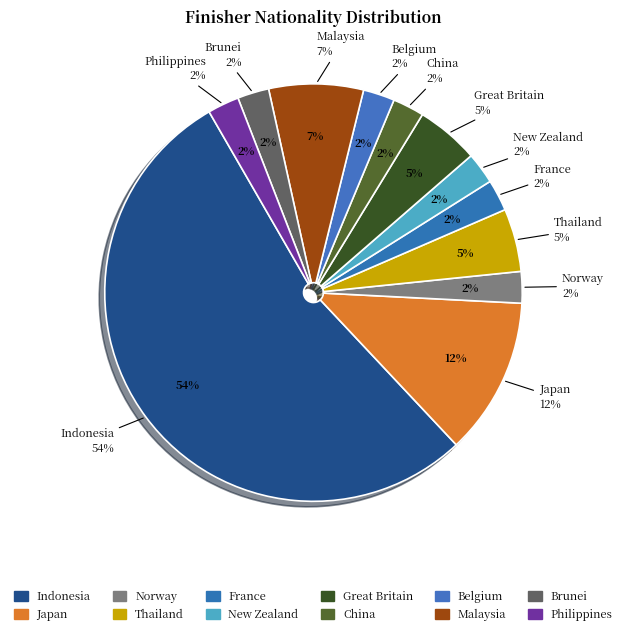

Rank the categories by value from lowest to highest.

Norway, France, New Zealand, China, Belgium, Brunei, Philippines, Thailand, Great Britain, Malaysia, Japan, Indonesia